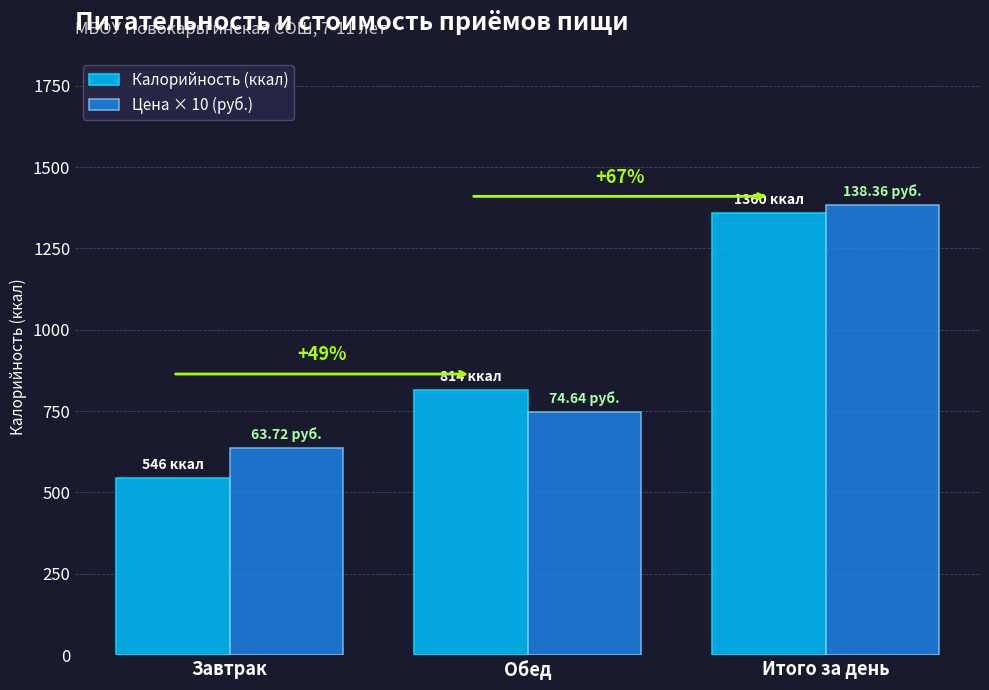

How many groups of bars are there?

3